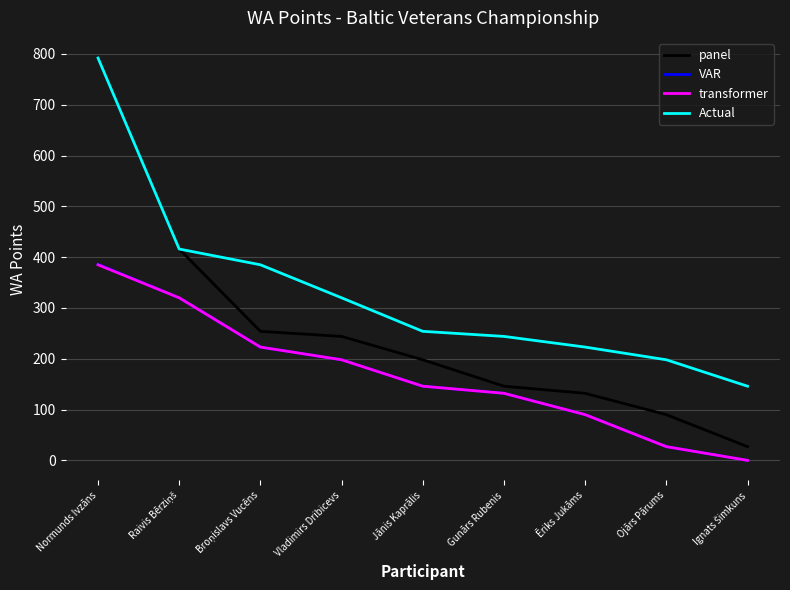

True or false: Actual and VAR cross at least once.

False